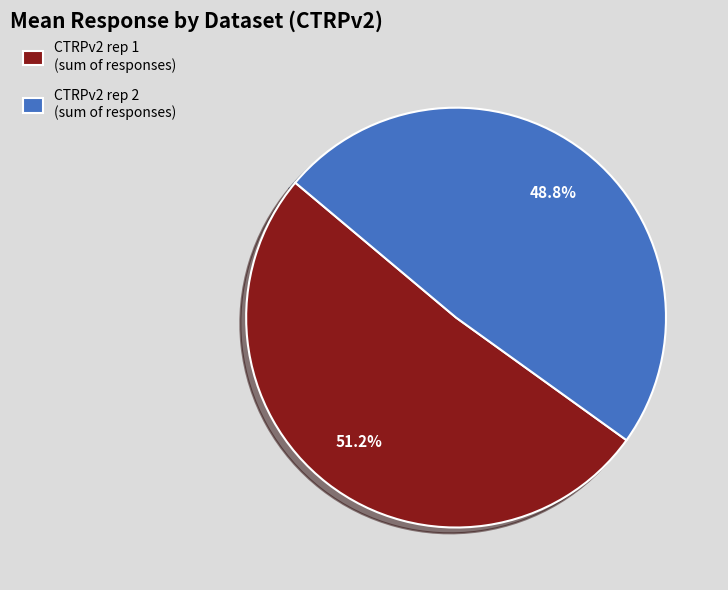

Is there any slice that represents more than half of the pie?

Yes